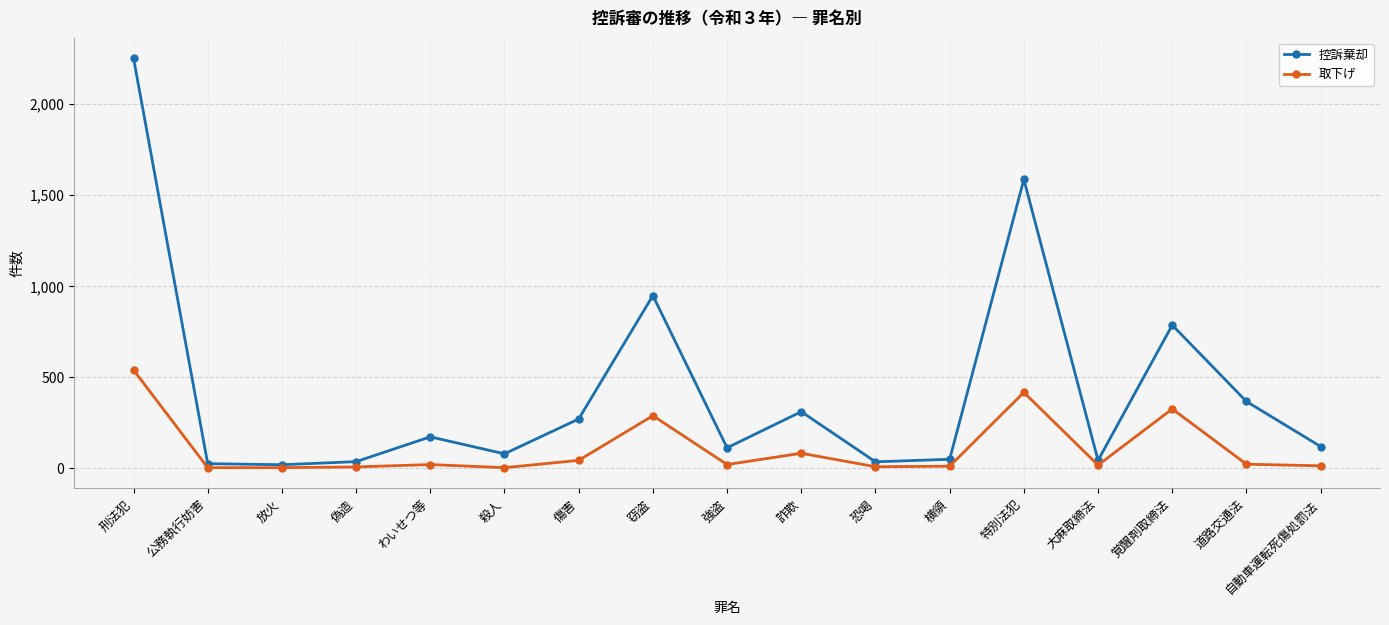

What is the label of the 3rd point from the right?

覚醒剤取締法